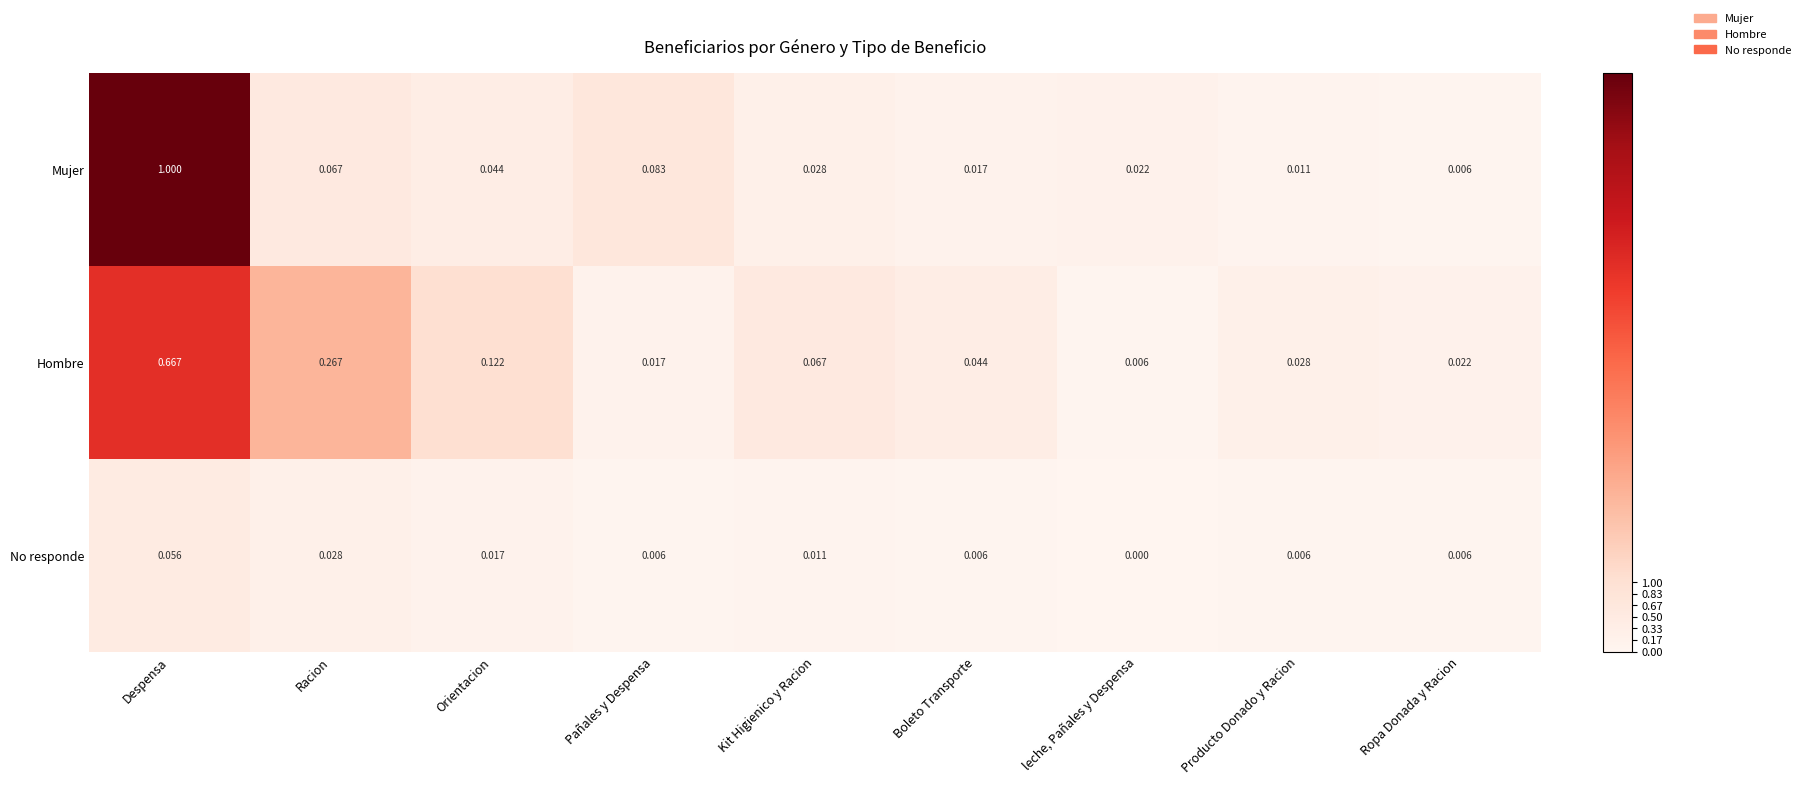

Where is Hombre nearest to the value 0?

leche, Pañales y Despensa